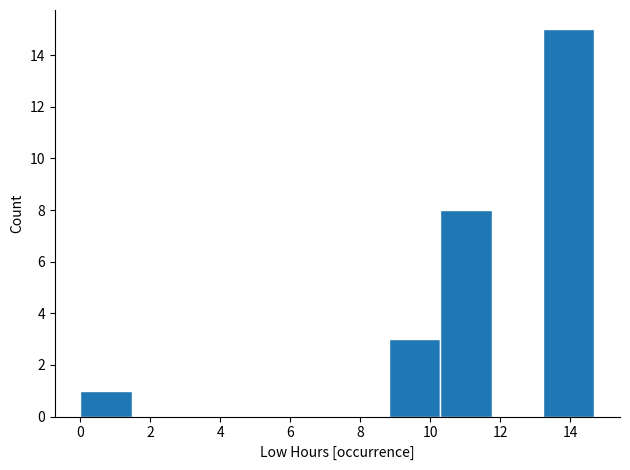

Reading left to right, list every bar in this chart as the range it spans on the x-axis followed by its height. Neither the bar edges nor the heights are printed on the chart, so give them approximately, as read against the axes.

0.0 to 1.4: 1
1.4 to 3.0: 0
3.0 to 4.4: 0
4.4 to 5.8: 0
5.8 to 7.4: 0
7.4 to 8.8: 0
8.8 to 10.2: 3
10.2 to 11.8: 8
11.8 to 13.2: 0
13.2 to 14.6: 15